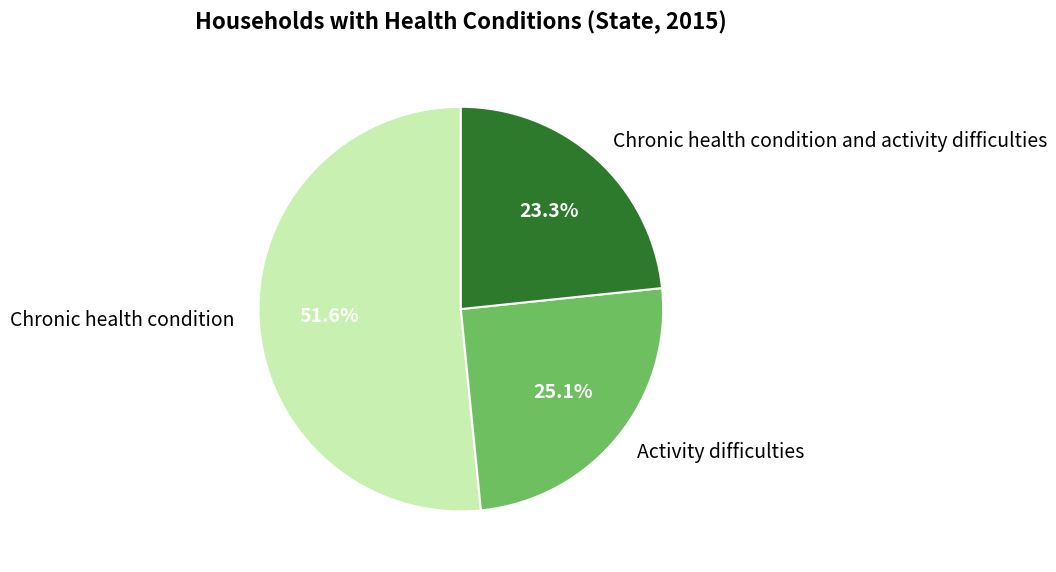

Rank the categories by value from highest to lowest.

Chronic health condition, Activity difficulties, Chronic health condition and activity difficulties